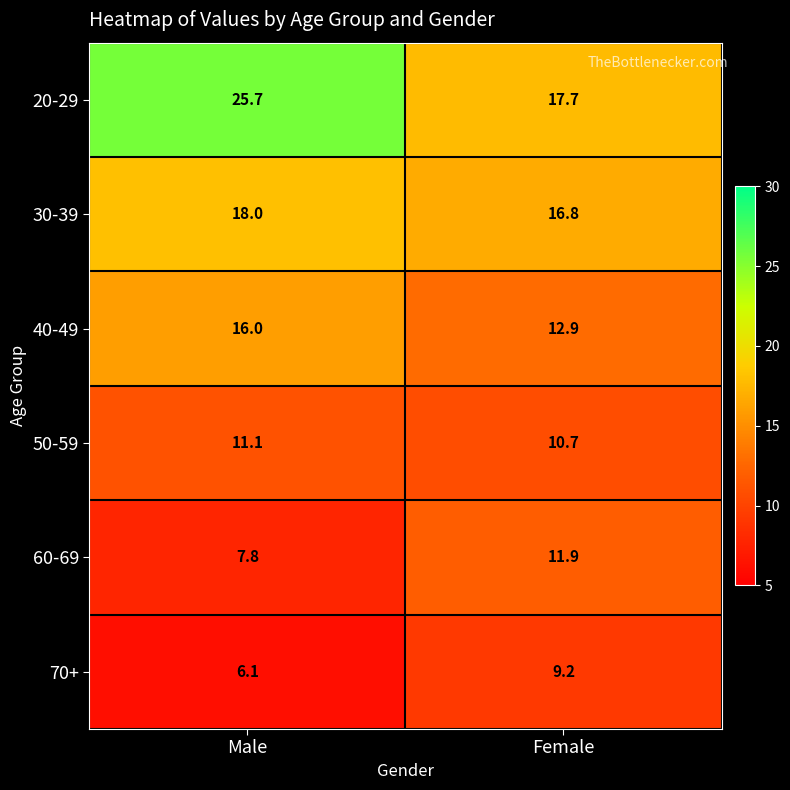

At which category is the sum across all series the highest?

Male